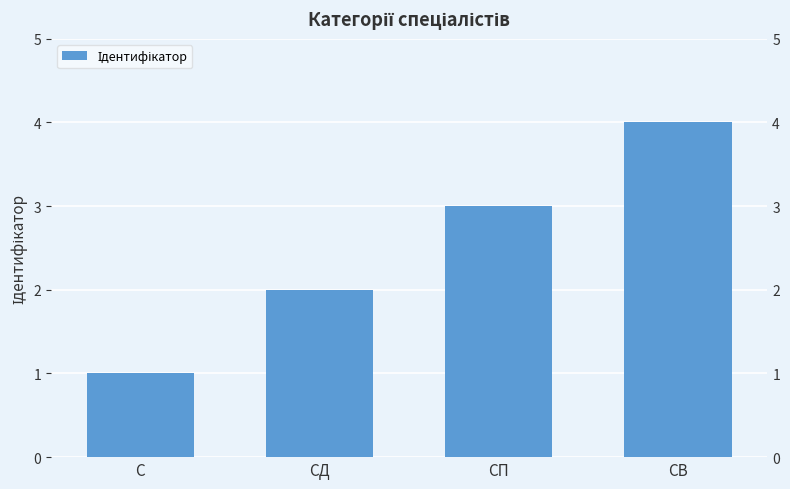

Reading right to left, transcribe all the data shown in this chart.

СВ=4	СП=3	СД=2	С=1